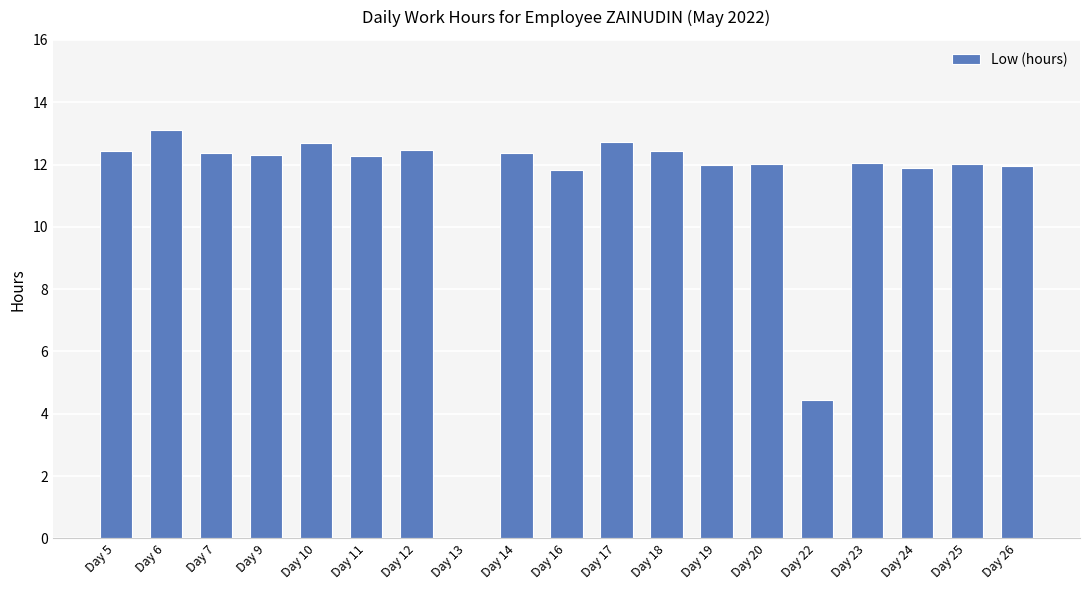

The chart shows a value of 11.9 at Day 26. True or false?

True